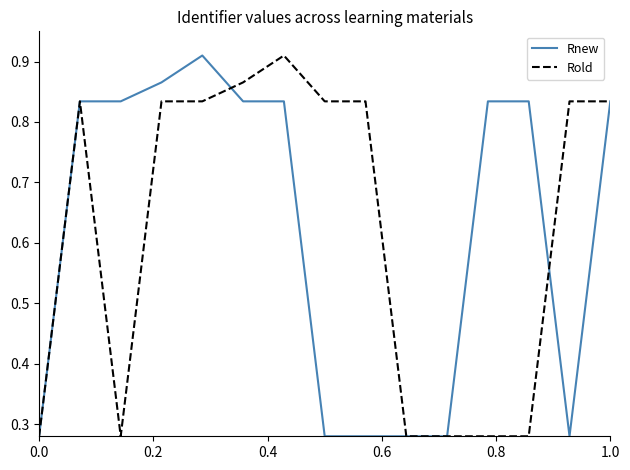

Count the Rold values in the range 0 to 1.

15